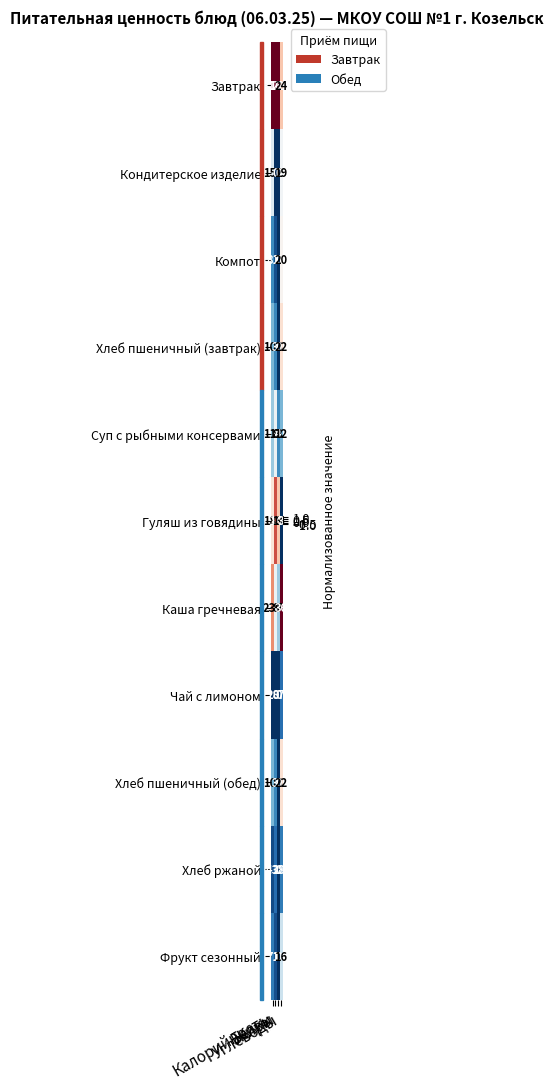

What is the highest value of the Хлеб пшеничный (завтрак) series?

106